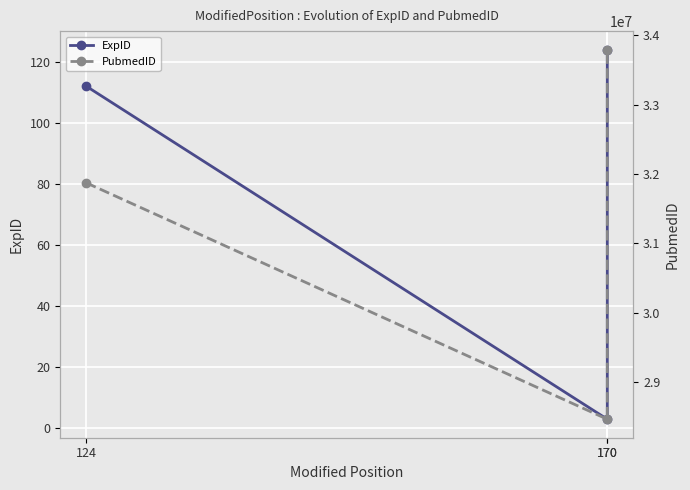

At which category is the sum across all series the highest?

170